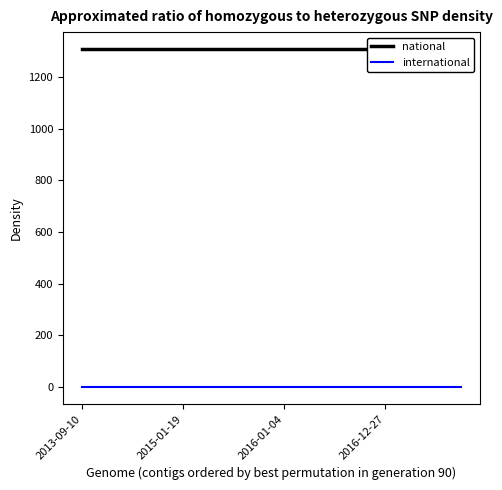

True or false: national and international cross at least once.

False